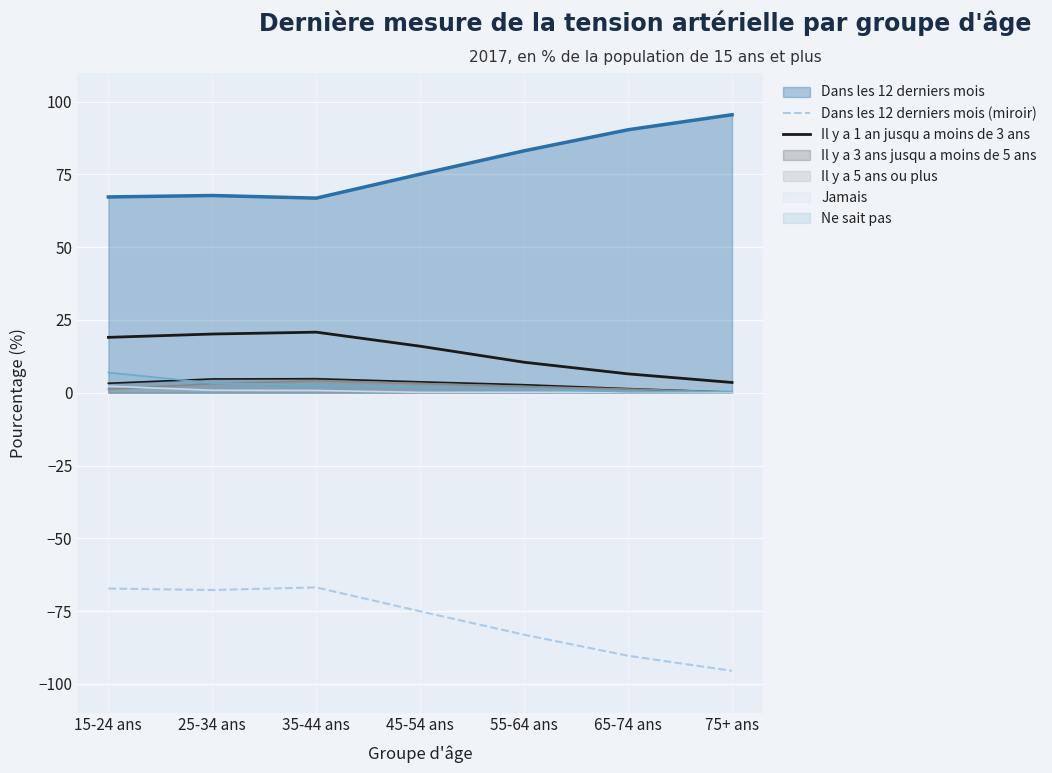

In Dans les 12 derniers mois (miroir), how many points are higher than both neighbors (excluding endpoints)?

1